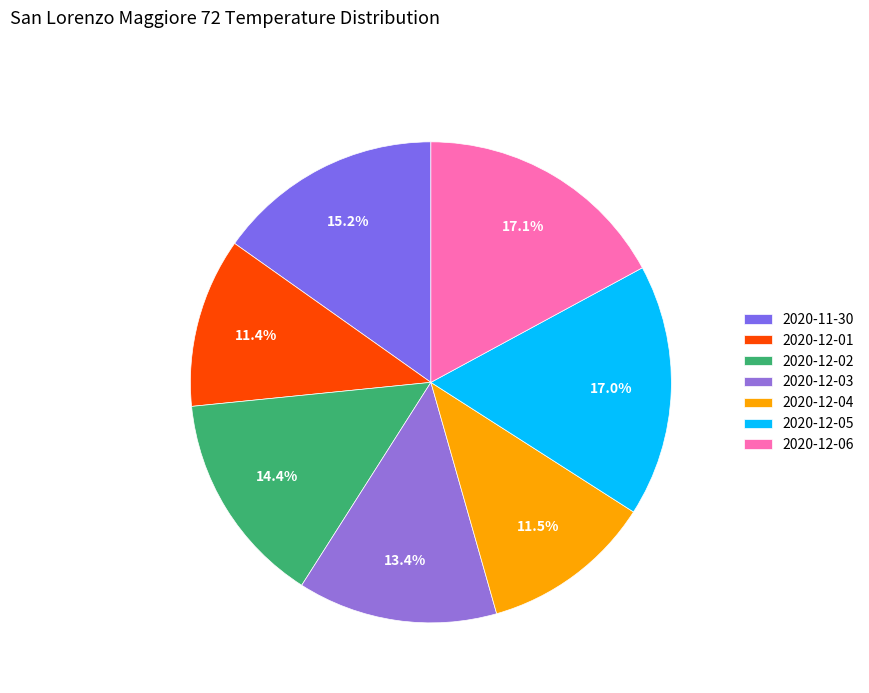

What is the total percentage of 2020-12-06 and 2020-12-04?

28.6%